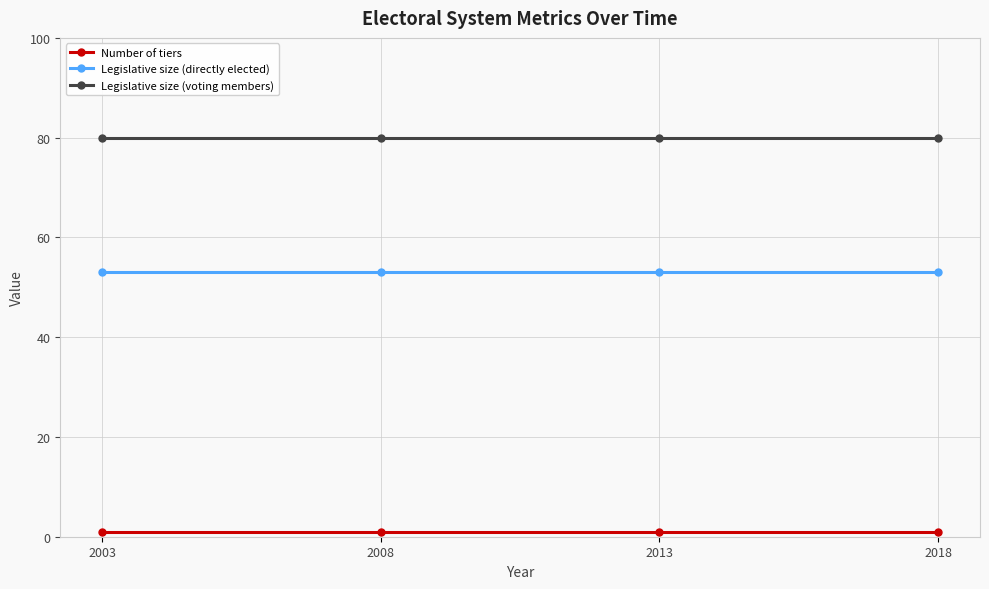

What is the value of the Legislative size (voting members) point at the 4th from the left?

80